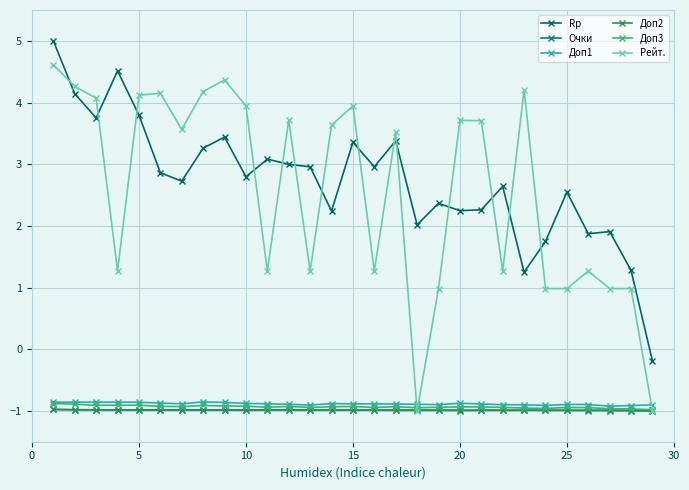

Which series has the largest range (max minus min)?

Рейт.